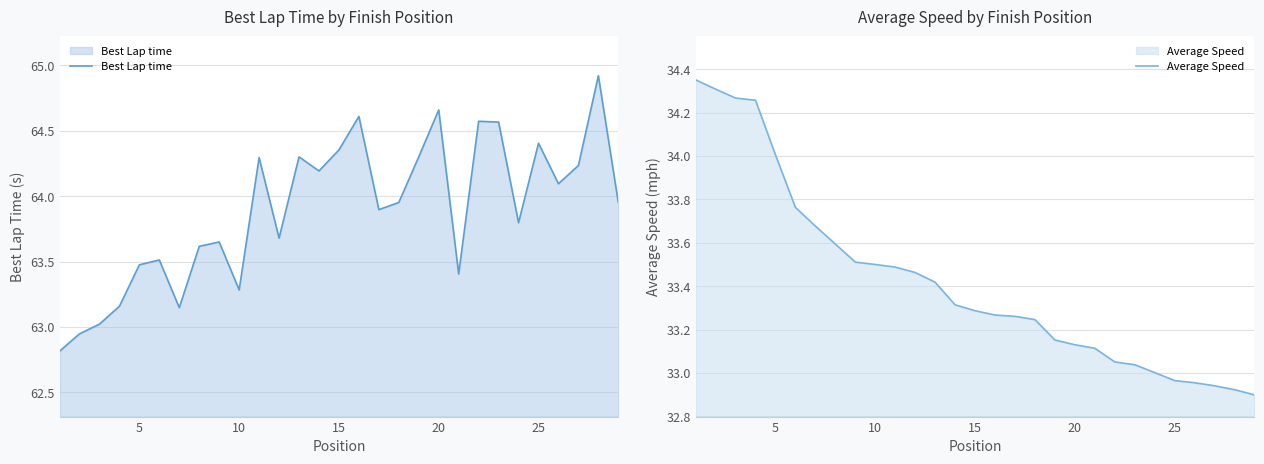

What is the maximum value for Best Lap time?

64.9